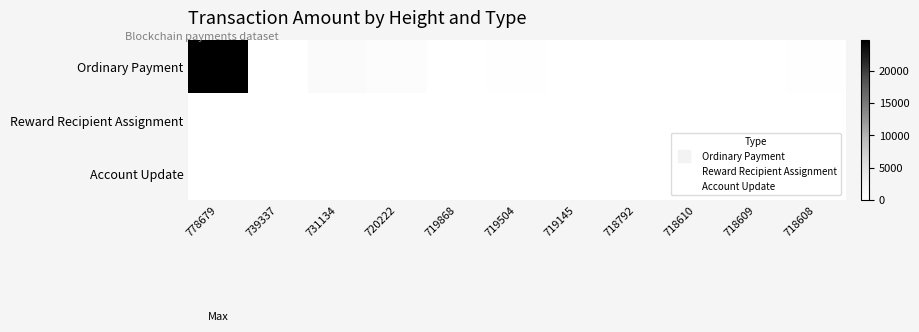

What is the maximum value shown in the chart?

24701.5